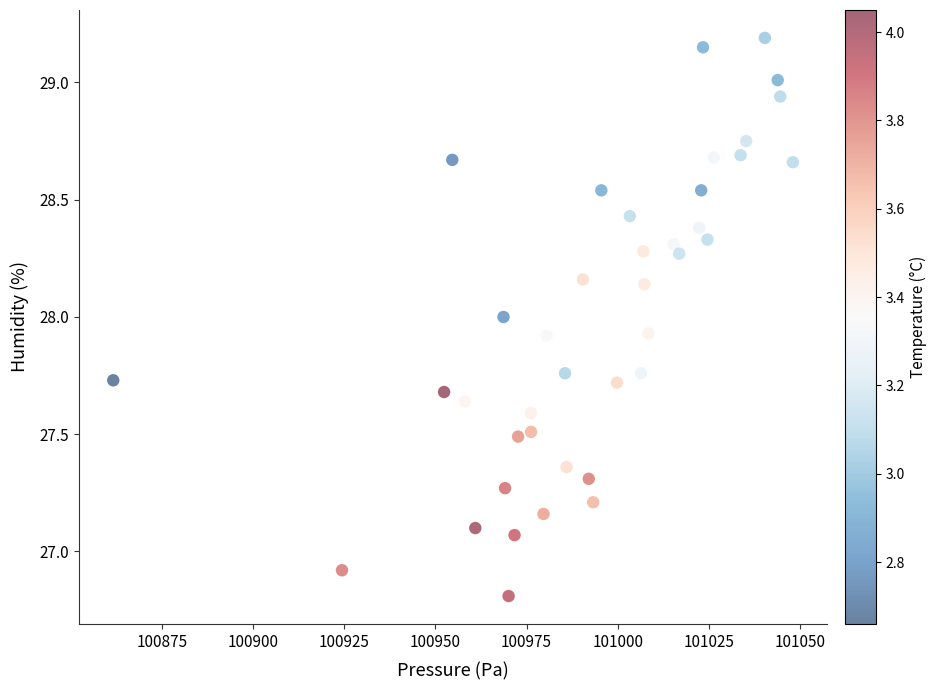

What is the range of X values (max minus min)?

186.2